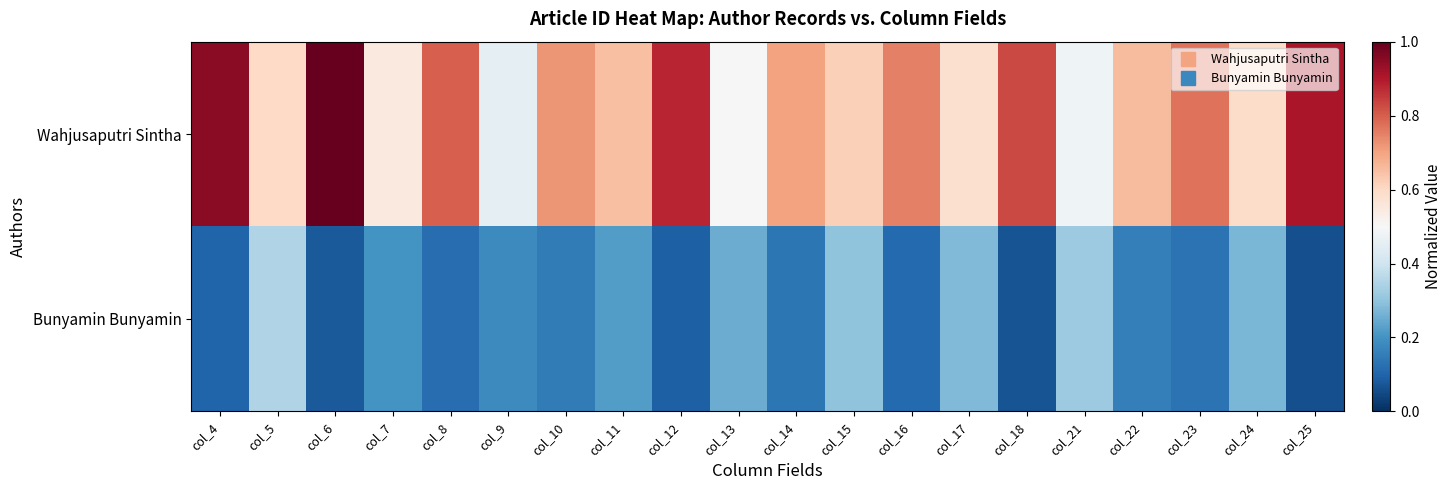

List the series in order of their overall mean, highest first.

Wahjusaputri Sintha, Bunyamin Bunyamin